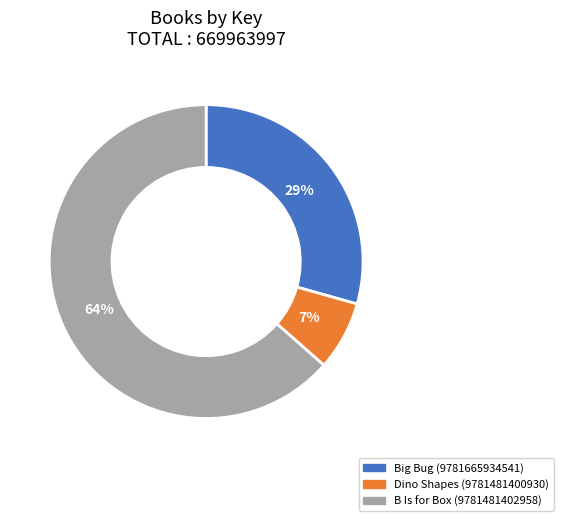

How many slices are in this pie chart?

3